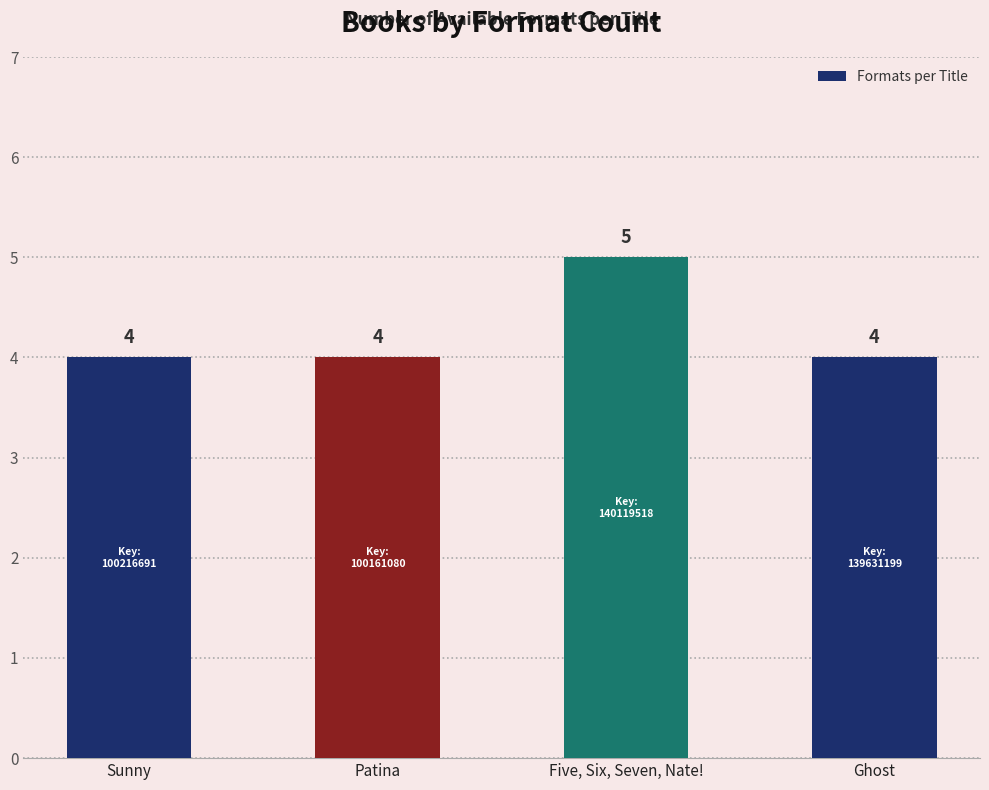

Reading left to right, what are all the values shown in this chart?

4	4	5	4